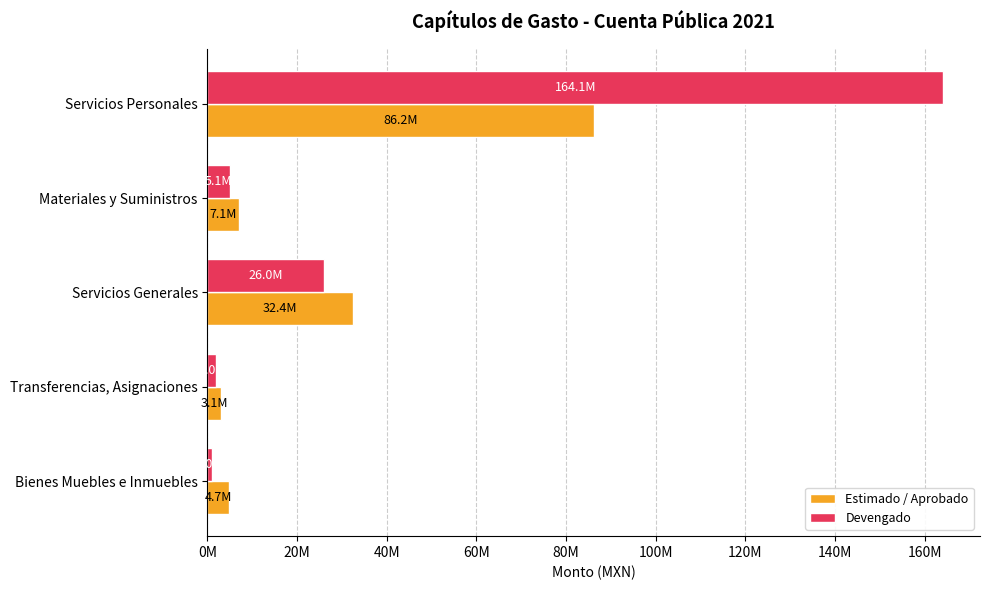

What are all the series names shown in the legend?

Estimado / Aprobado, Devengado